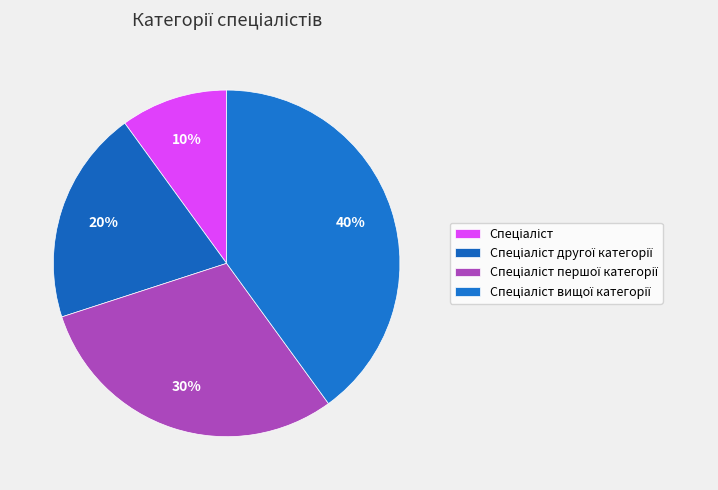

How many segments does this pie chart have?

4